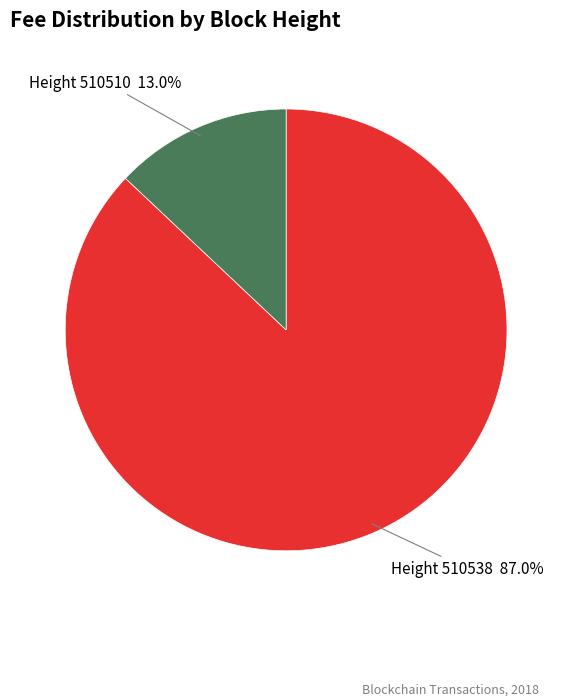

Is Height 510510 13.0% the majority of the pie?

No